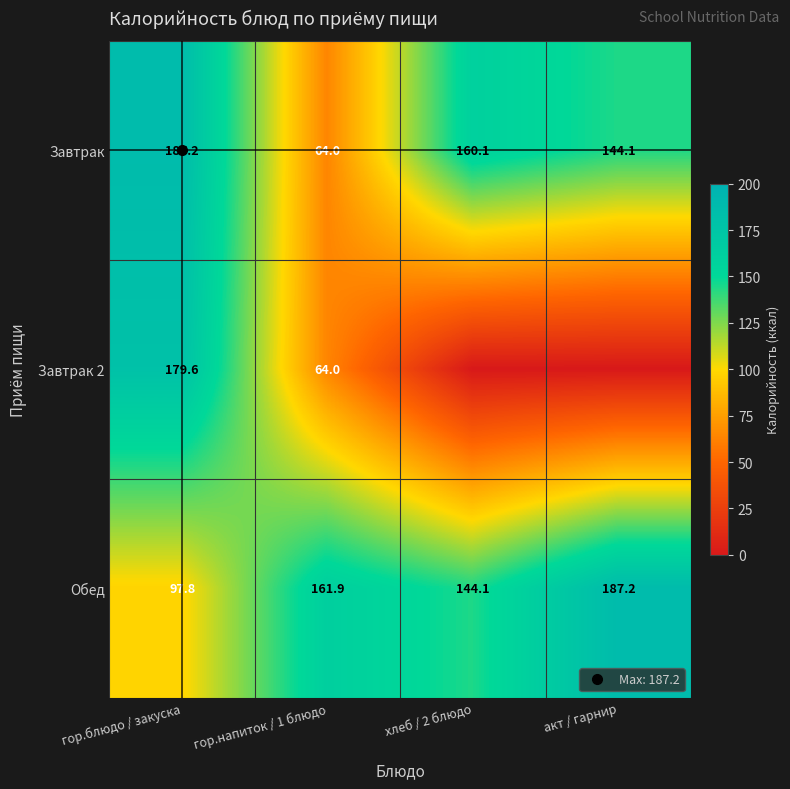

True or false: Завтрак has a value of 64.0 at гор.напиток / 1 блюдо.

True